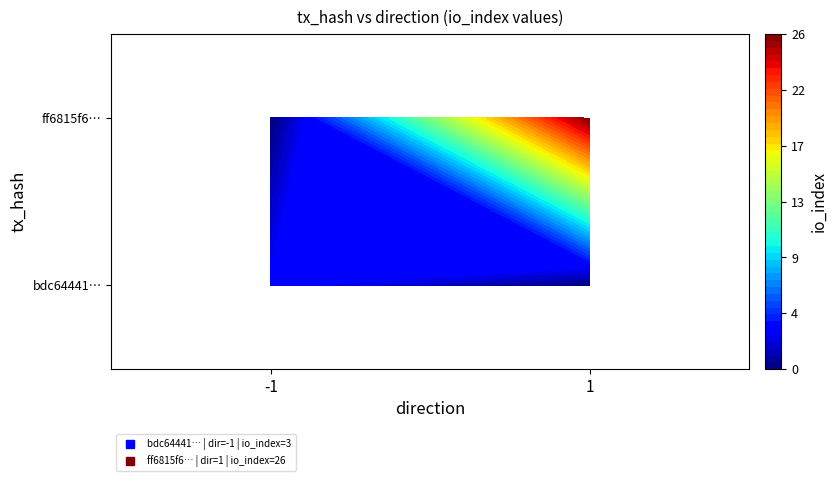

What is the minimum value for ff6815f6822157613fb7228d82c9cc893a7f3c8?

1